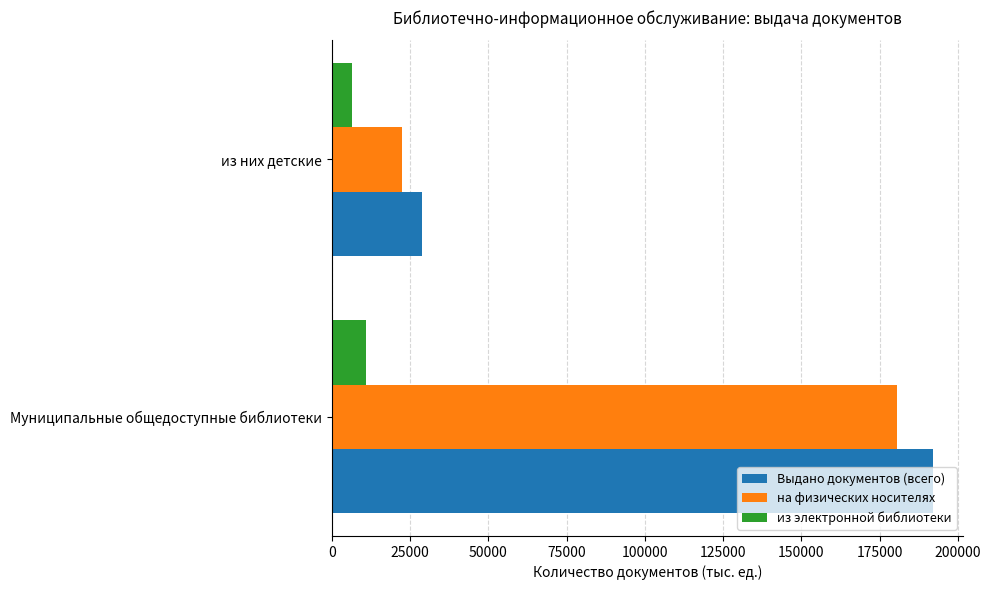

What is the sum of all на физических носителях values?

202920